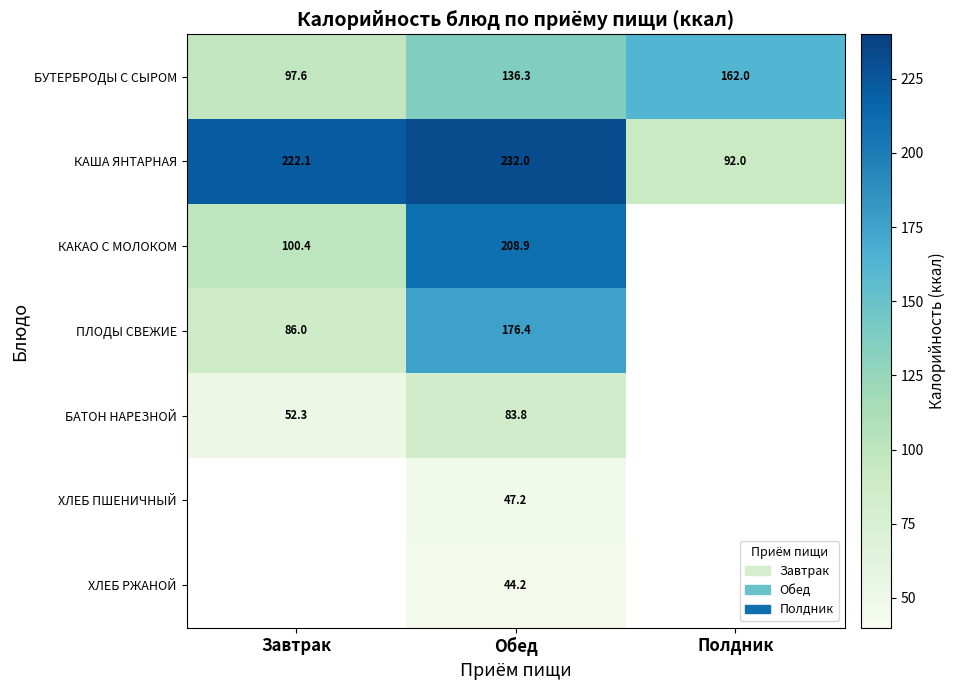

Rank the categories by КАША ЯНТАРНАЯ value from highest to lowest.

Обед, Завтрак, Полдник